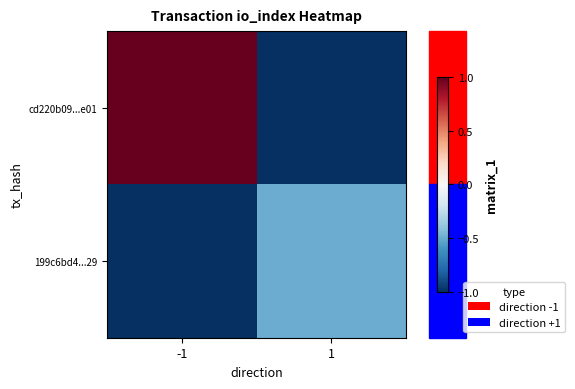

Which series has the largest total across all categories?

cd220b09...e01